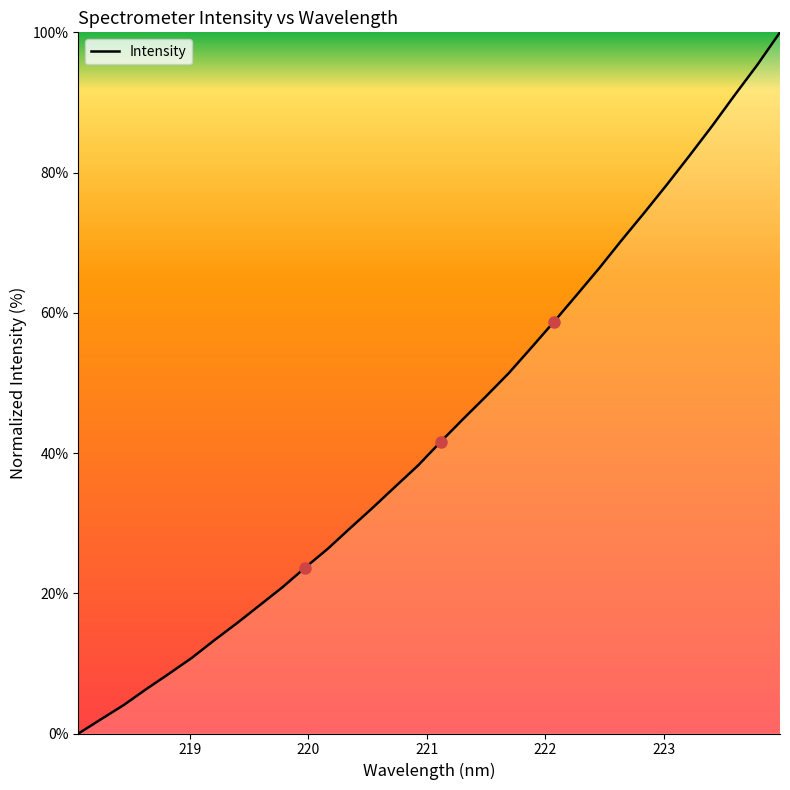

How many values are below 41?

16